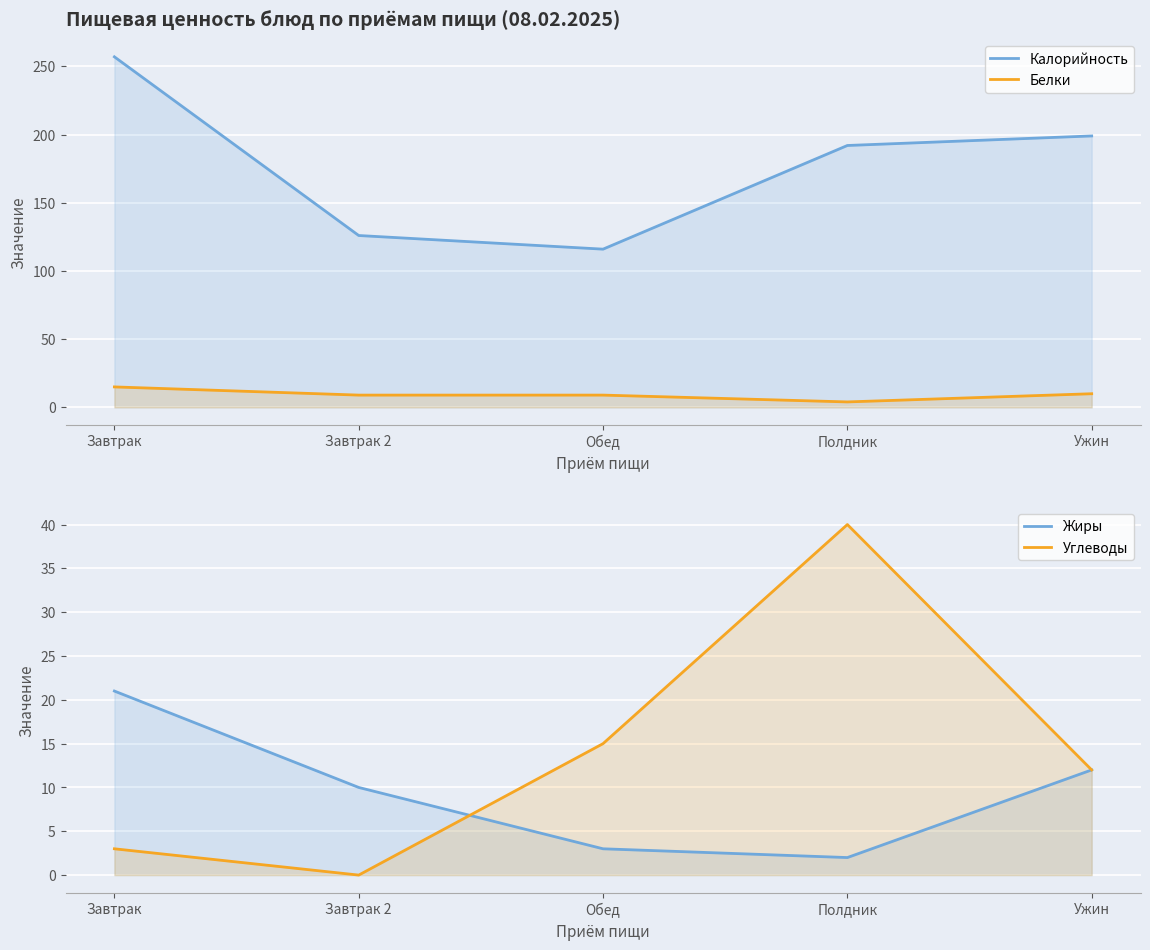

True or false: Калорийность has more than 2 interior local peaks.

False